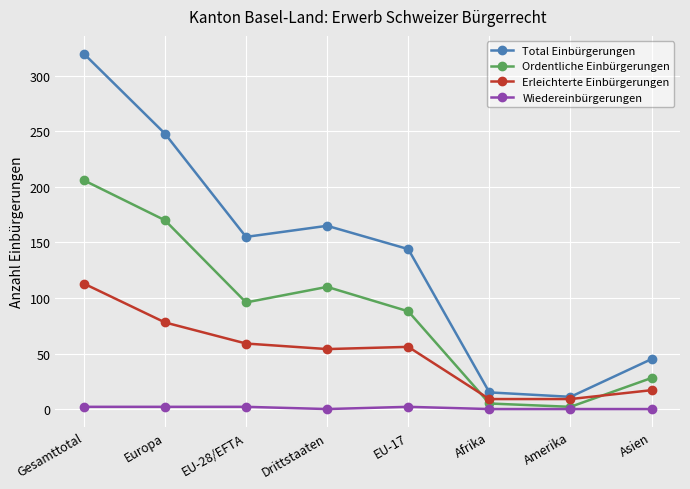

In Total Einbürgerungen, how many points are lower than both neighbors (excluding endpoints)?

2